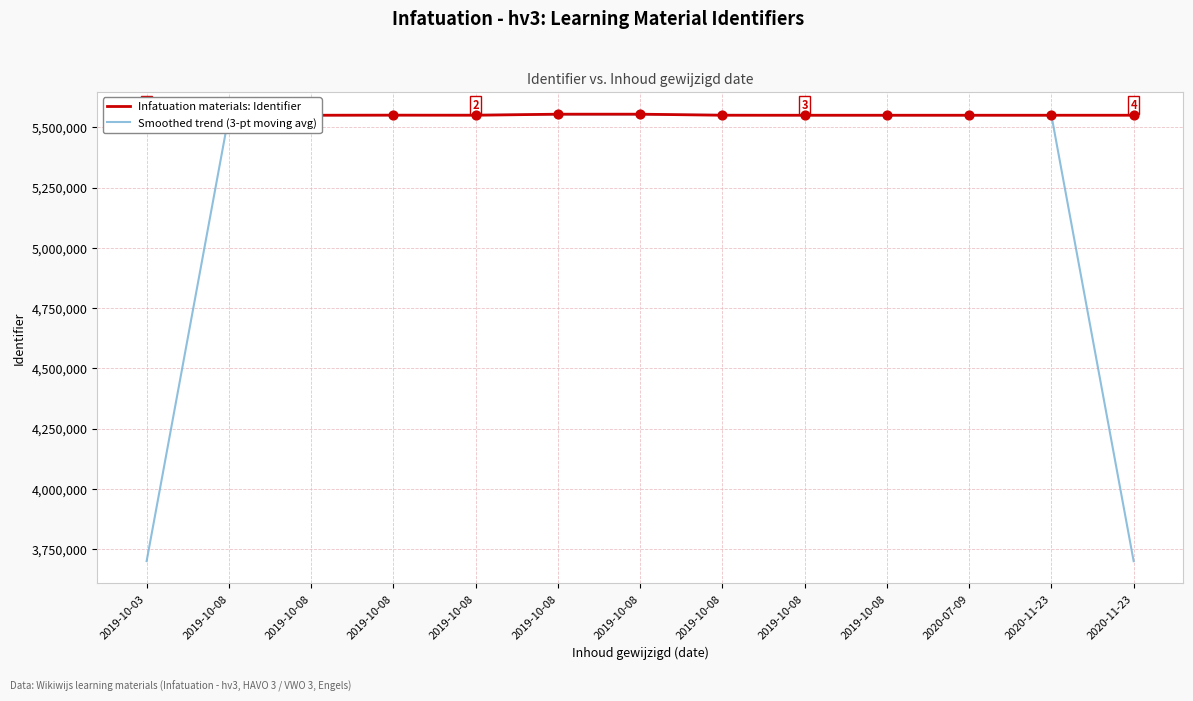

Is the value of Smoothed trend (3-pt moving avg) at 2019-10-08 greater than the value of Infatuation materials: Identifier at 2020-11-23?

Yes